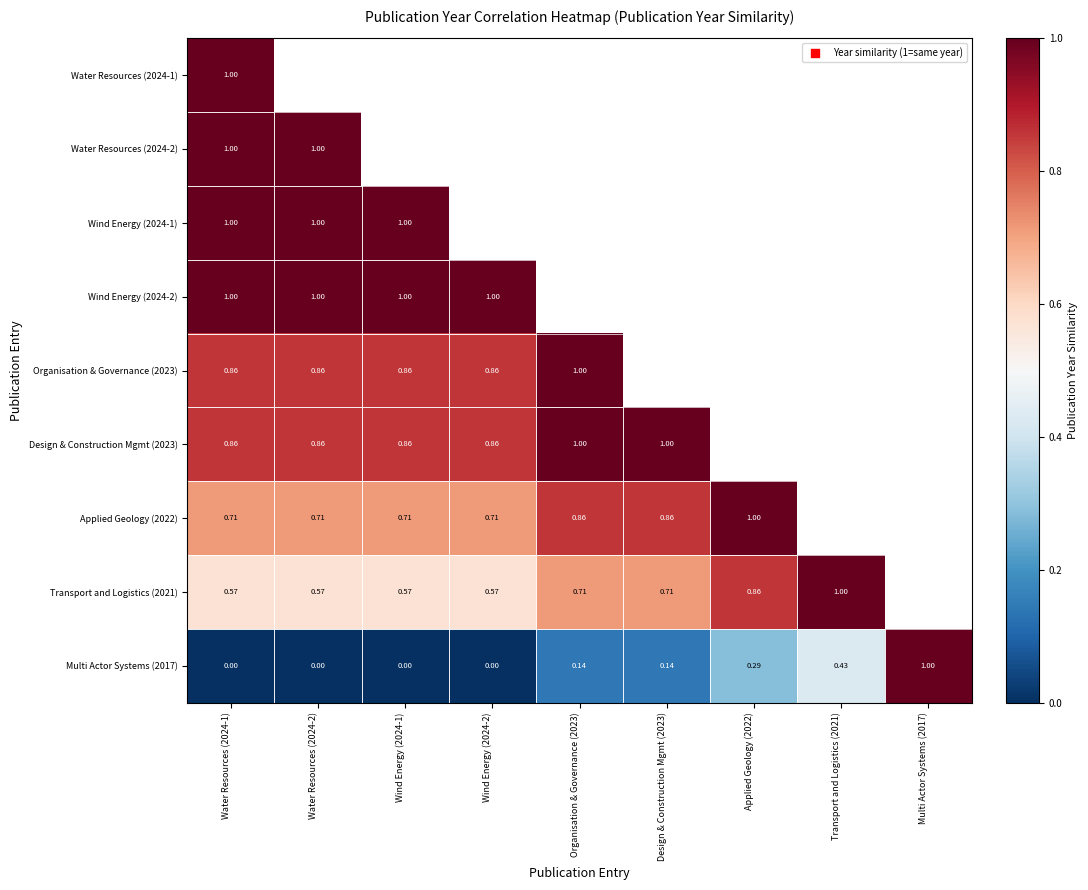

Is the value of Multi Actor Systems (2017) at Applied Geology (2022) greater than the value of Design & Construction Mgmt (2023) at Wind Energy (2024-2)?

No